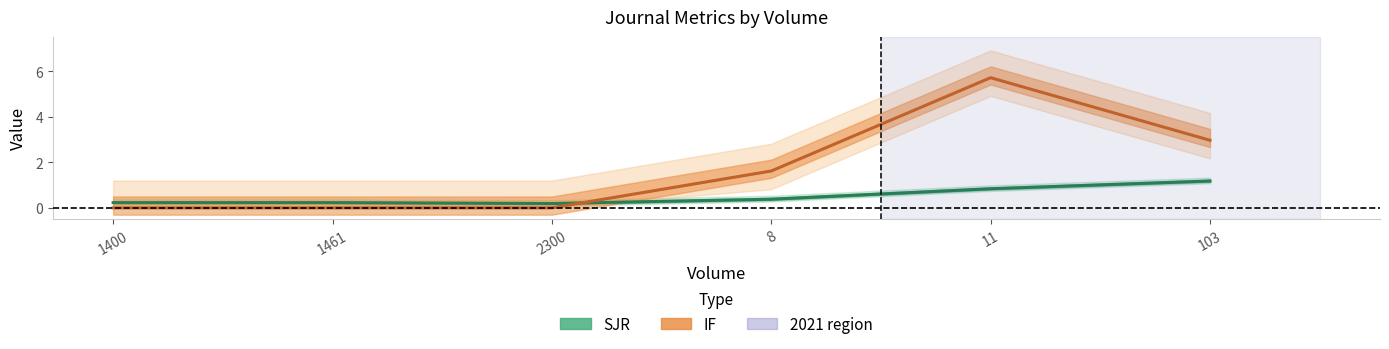

List the labels in order of SJR value, smallest first.

2300, 1400, 1461, 8, 11, 103